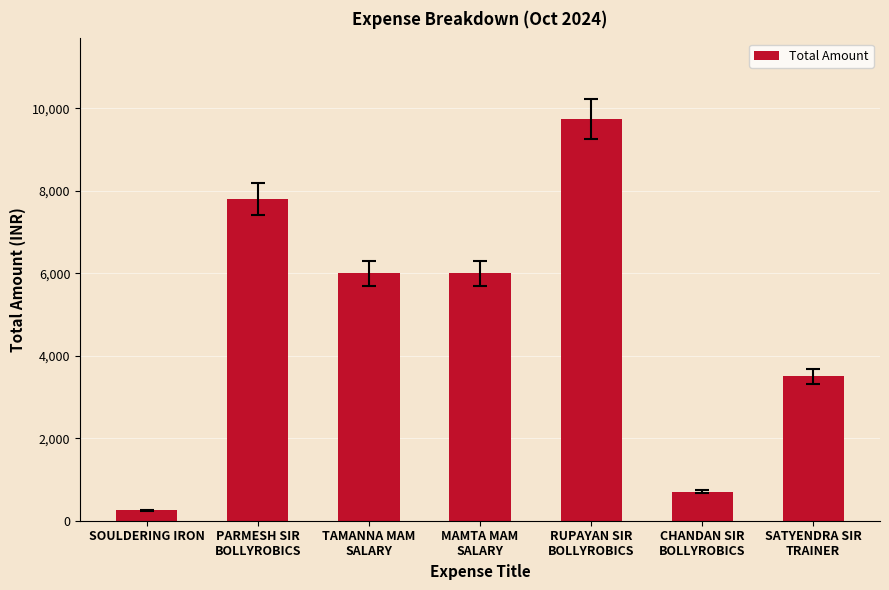

Does the chart contain stacked bars?

No